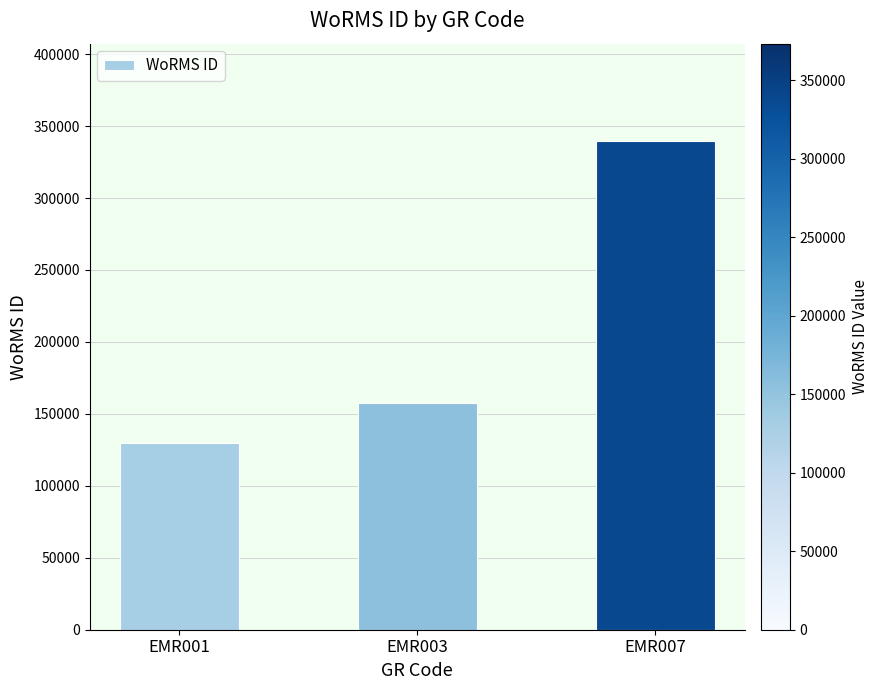

Does the chart contain any negative values?

No